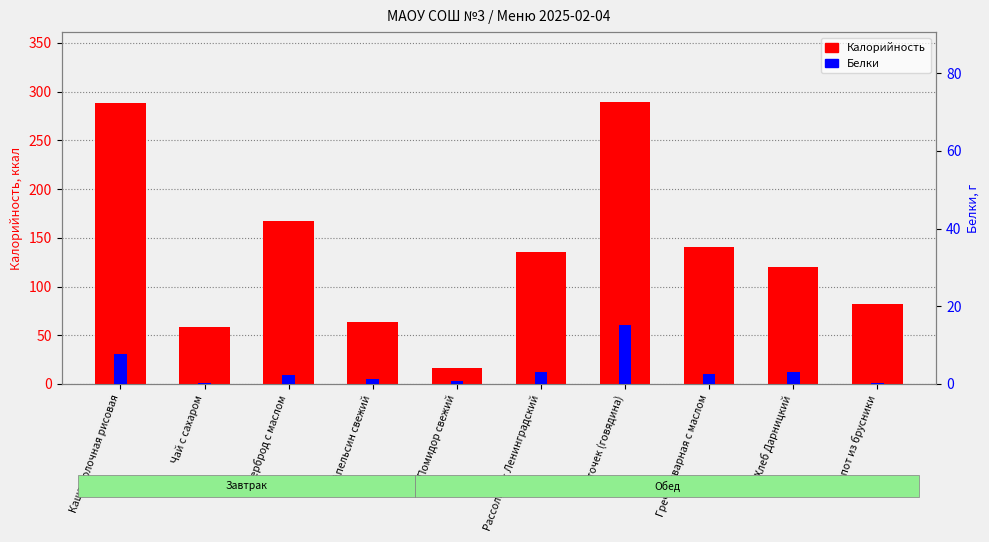

What is the label of the 1st bar from the left?

Каша молочная рисовая